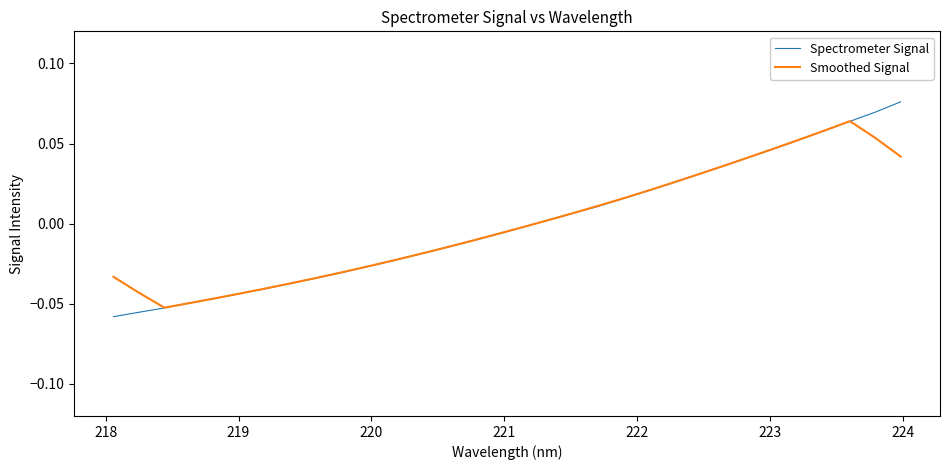

Rank the series by their maximum value, from lowest to highest.

Smoothed Signal, Spectrometer Signal